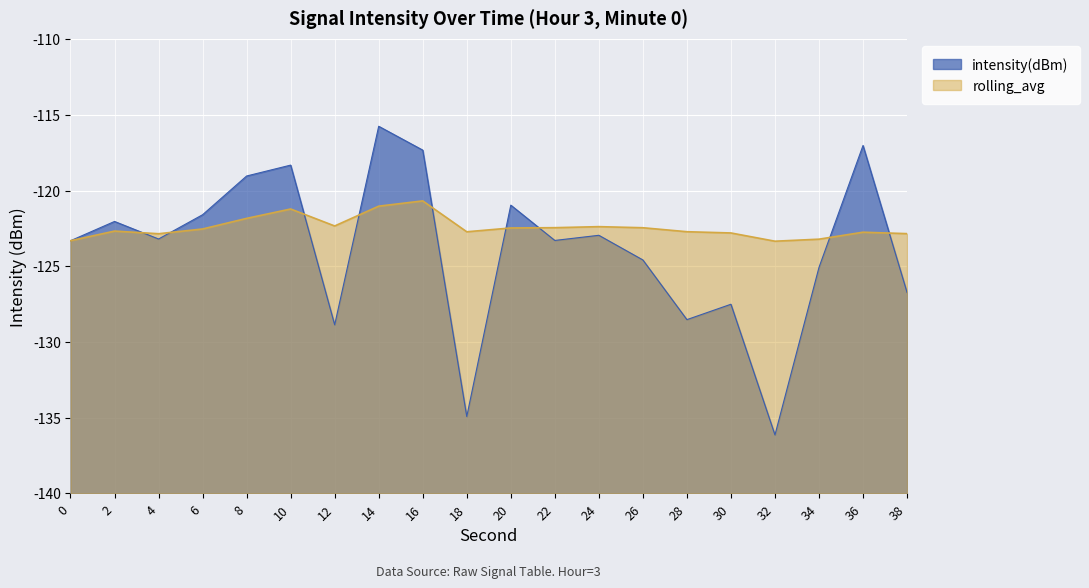

Where do rolling_avg and intensity(dBm) first cross each other?

2 and 4